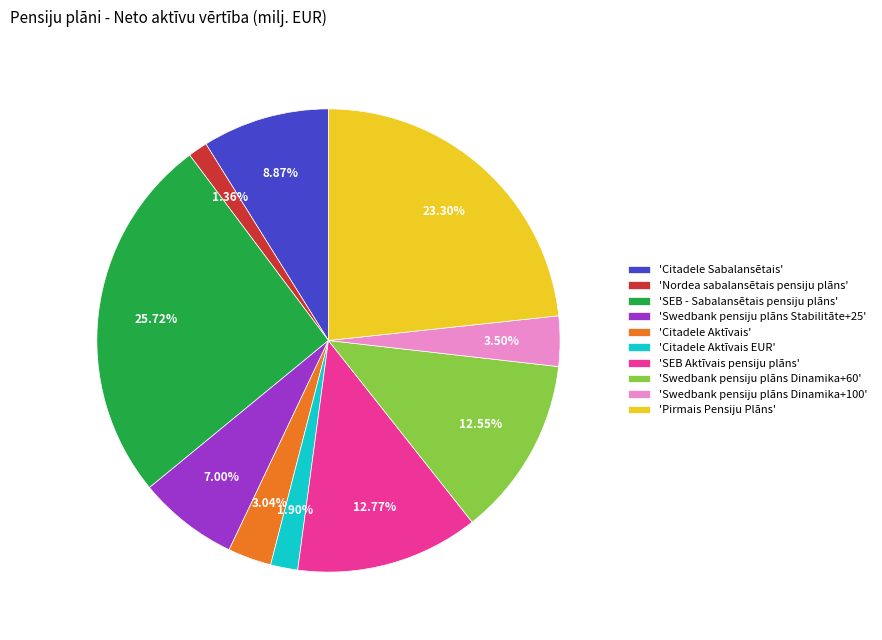

Does 'Swedbank pensiju plāns Dinamika+100' account for over 50% of the chart?

No